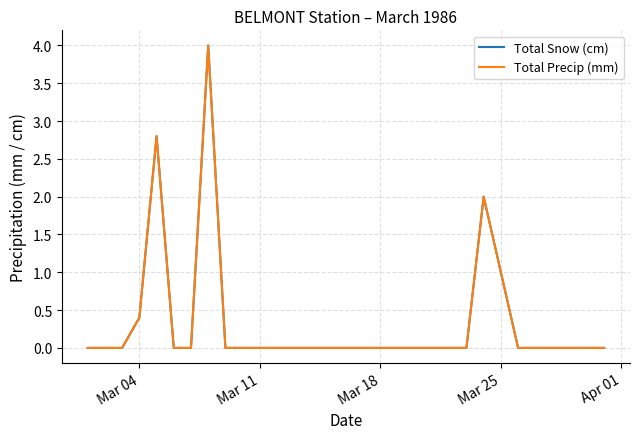

How many lines are shown in the chart?

2